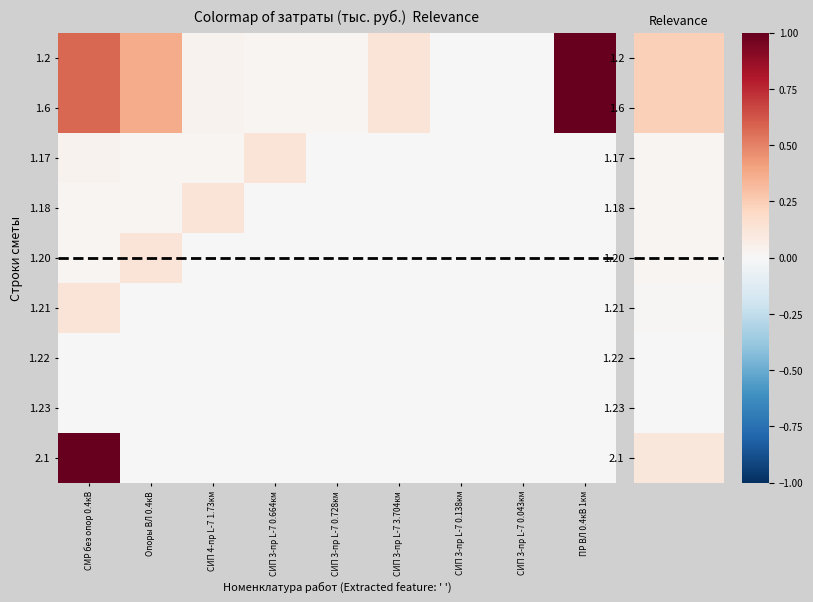

What is the spread (max minus min) of values at ПР ВЛ 0.4кВ 1км?

1.0